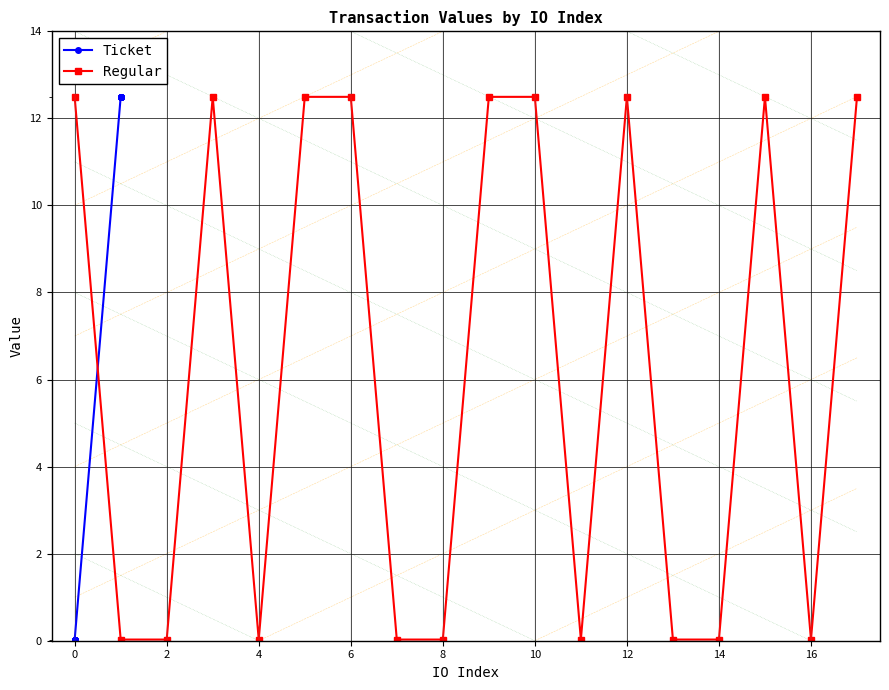

What is the difference between the second highest and minimum values in the Regular series?

12.5